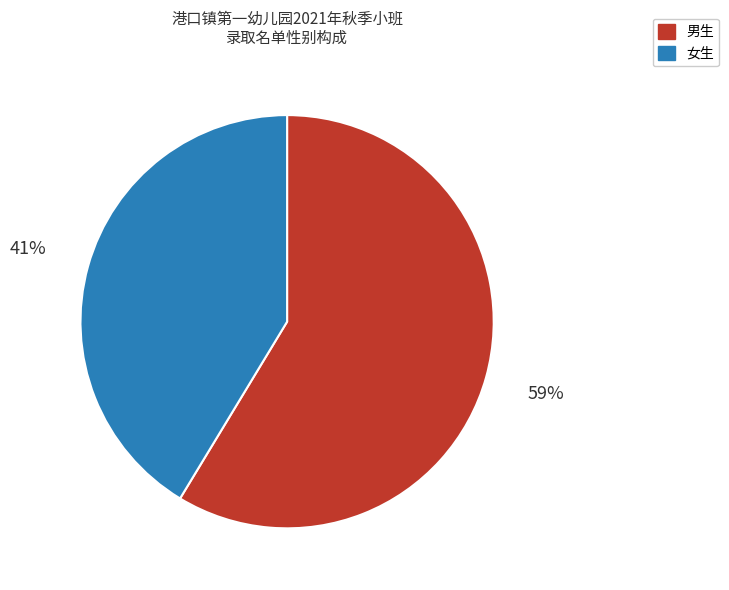

To the nearest percent, what is the average slice percentage?

50%